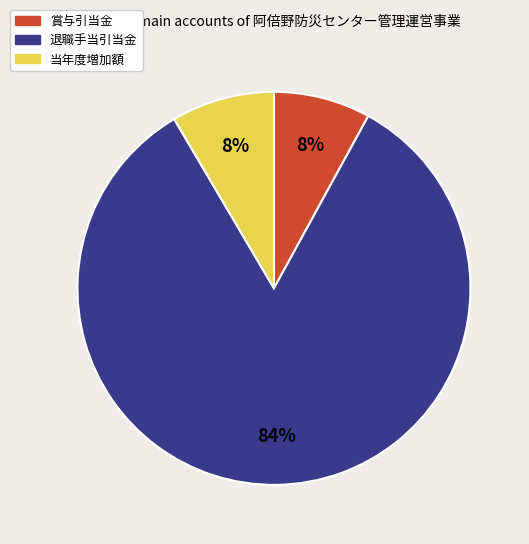

Combined, do 退職手当引当金 and 賞与引当金 account for over 50%?

Yes